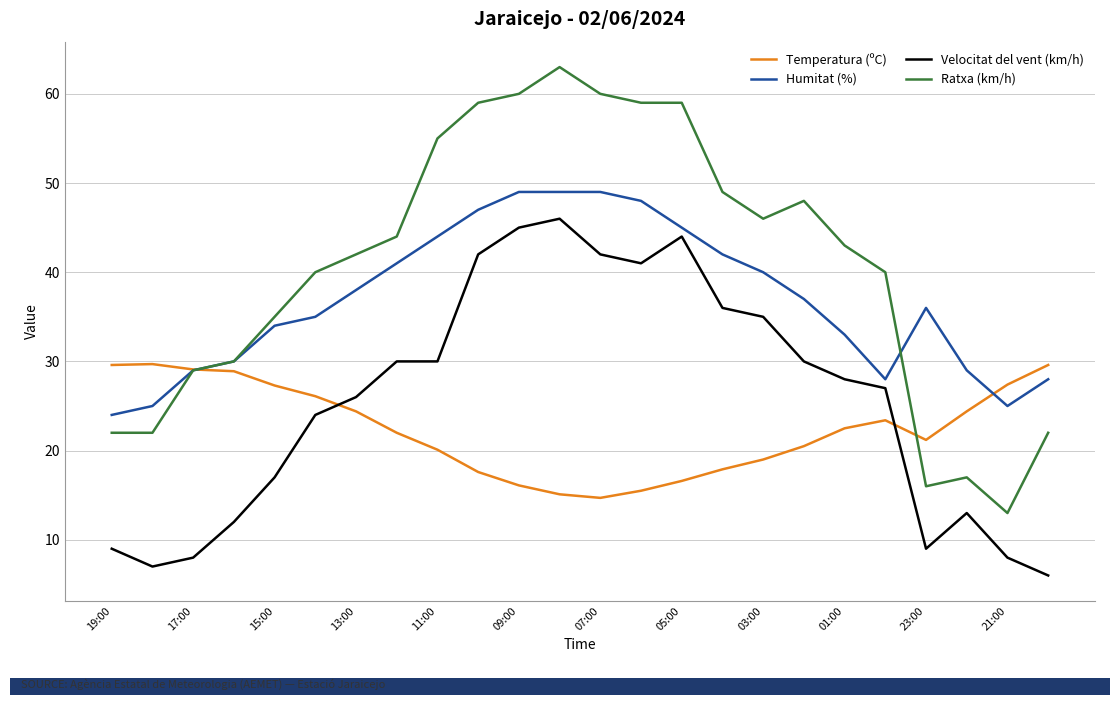

Rank the series by their average value, from highest to lowest.

Ratxa (km/h), Humitat (%), Velocitat del vent (km/h), Temperatura (ºC)